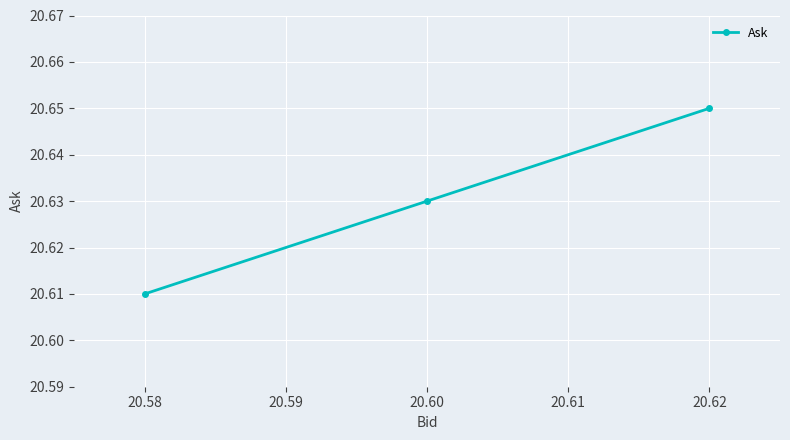

Rank the categories by value from highest to lowest.

20.62, 20.60, 20.58